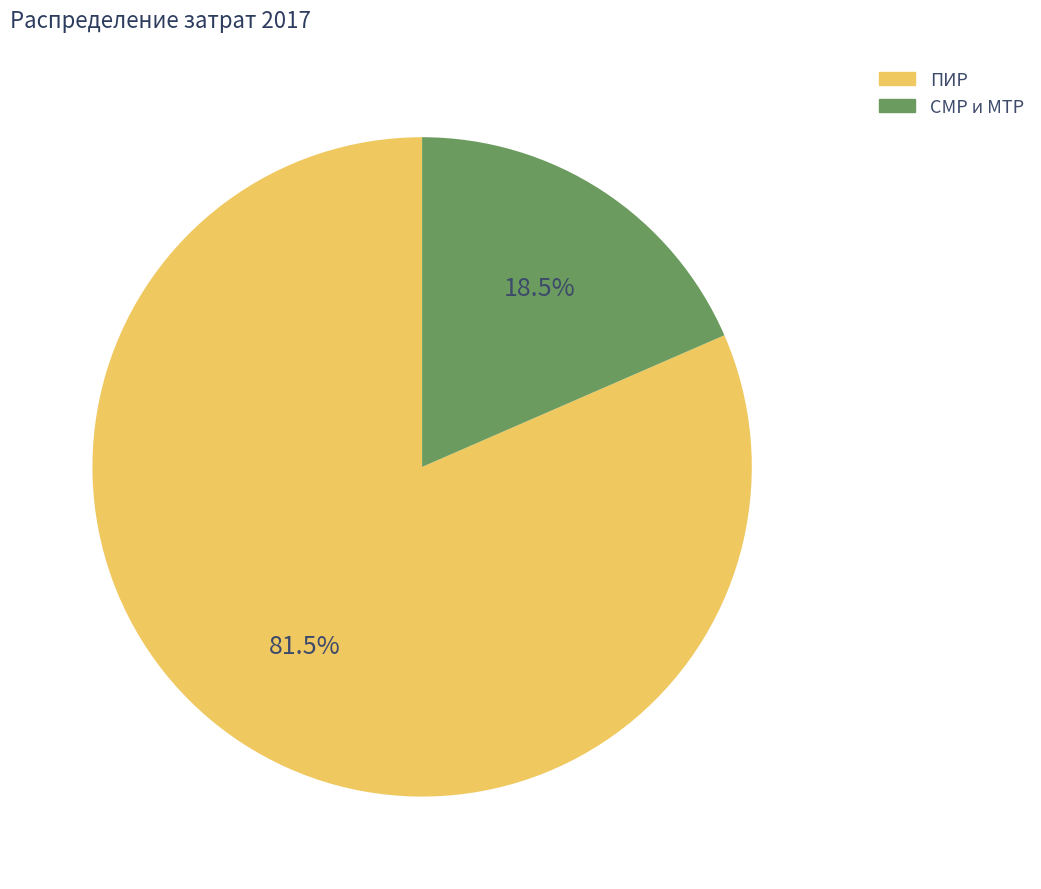

What percentage is NOT represented by ПИР?

18.5%